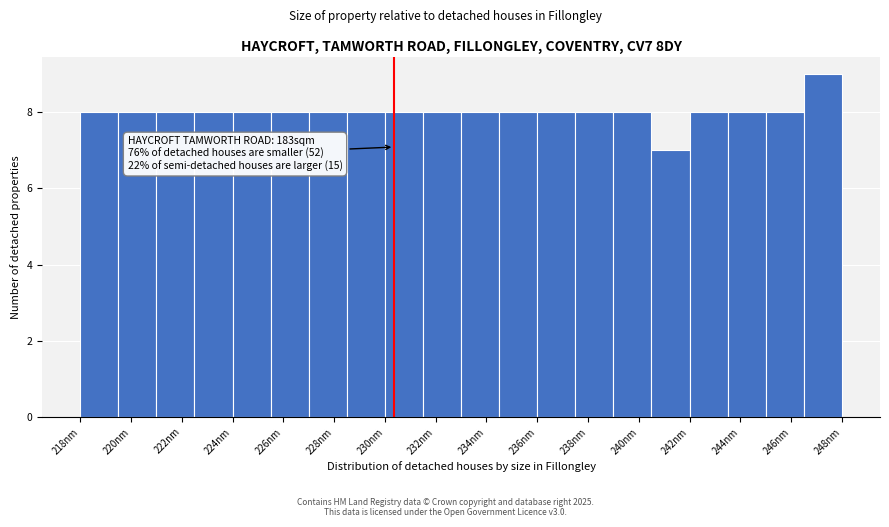

Around what value on the x-axis is the tallest bar? Give the approximate position of its centre, as read against the axis.

247.5